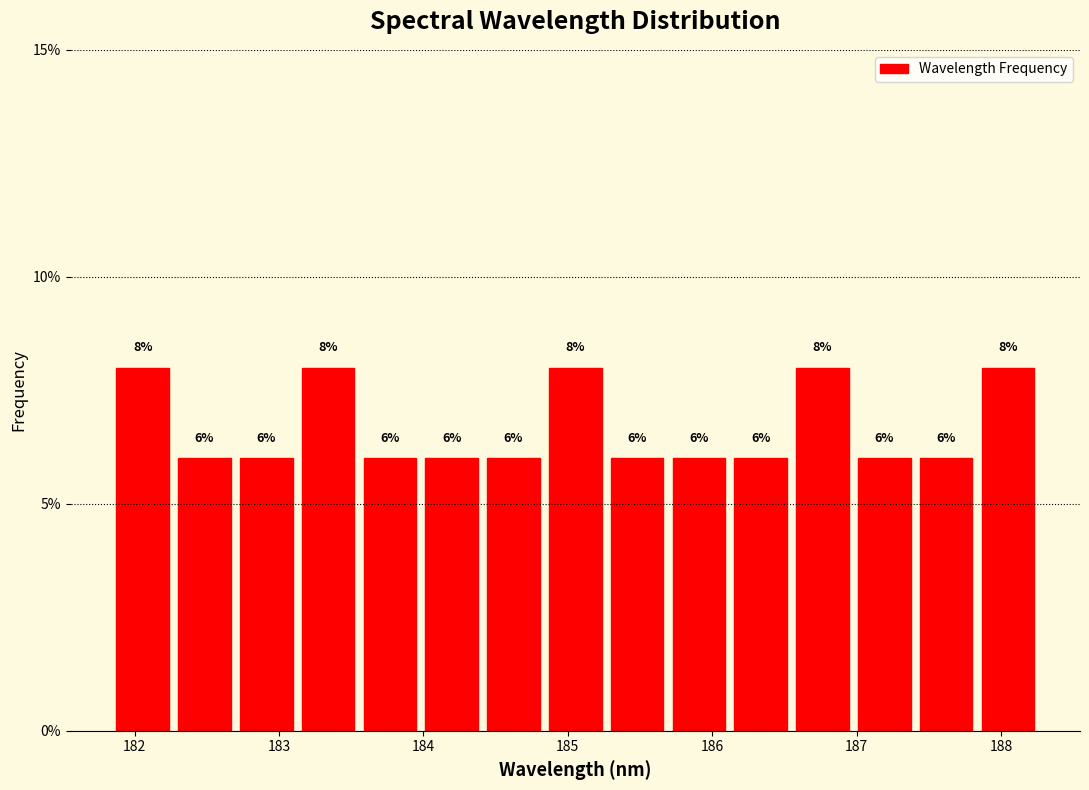

Reading left to right, transcribe this chart: for each bar, give the range it covers on the x-axis and its height. The bar edges are not printed on the chart, so give them approximately, as read against the axis.

181.8 to 182.3: 8
182.3 to 182.7: 6
182.7 to 183.1: 6
183.1 to 183.6: 8
183.6 to 184.0: 6
184.0 to 184.4: 6
184.4 to 184.8: 6
184.8 to 185.3: 8
185.3 to 185.7: 6
185.7 to 186.1: 6
186.1 to 186.5: 6
186.5 to 187.0: 8
187.0 to 187.4: 6
187.4 to 187.8: 6
187.8 to 188.3: 8